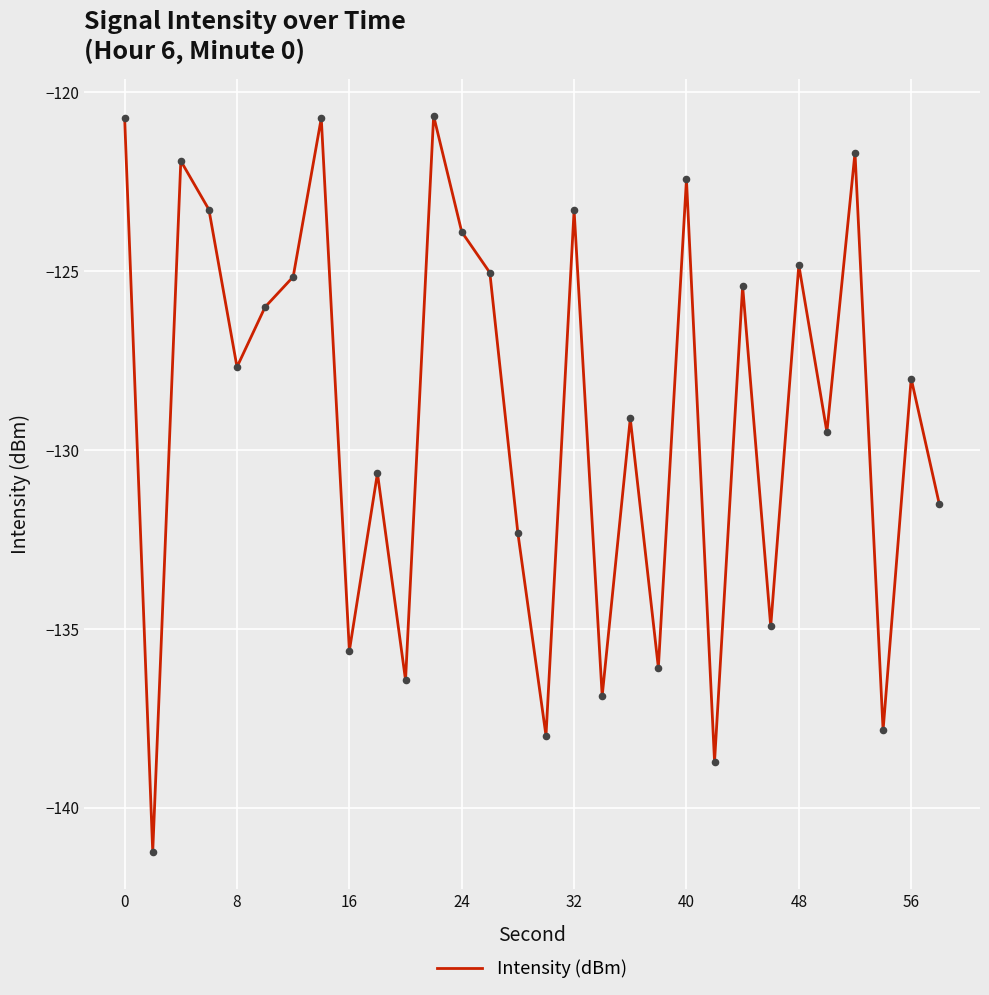

What is the smallest value displayed?

-141.2